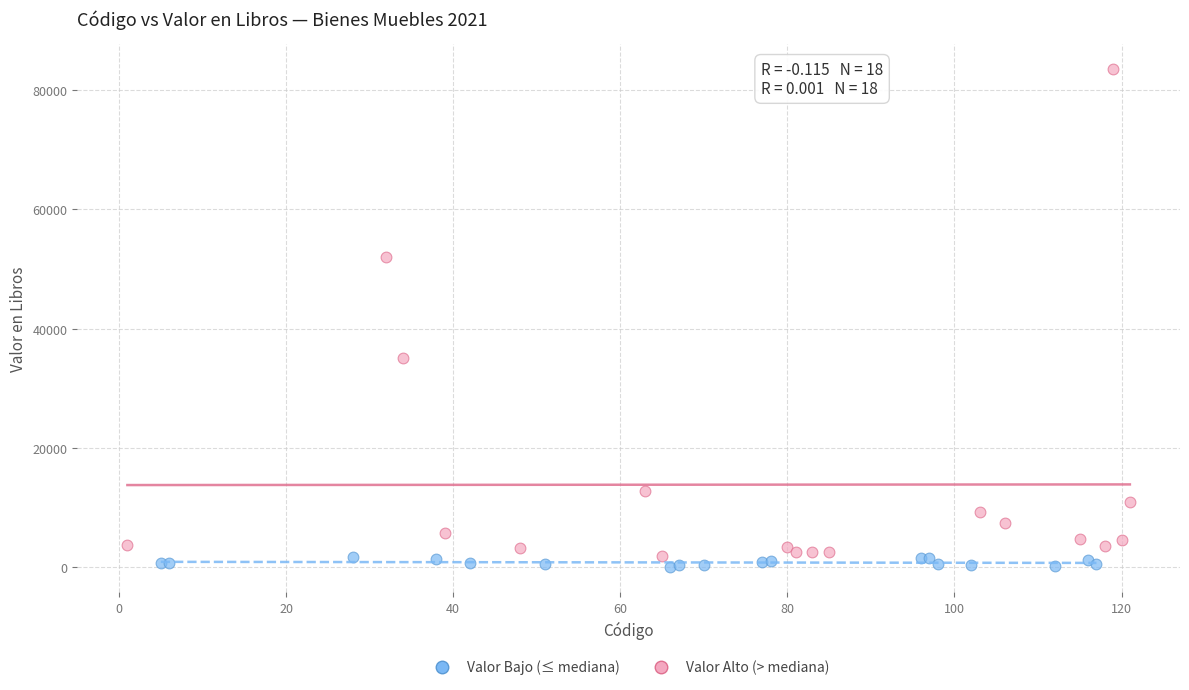

What are all the series names shown in the legend?

Valor Bajo (≤ mediana), Valor Alto (> mediana)